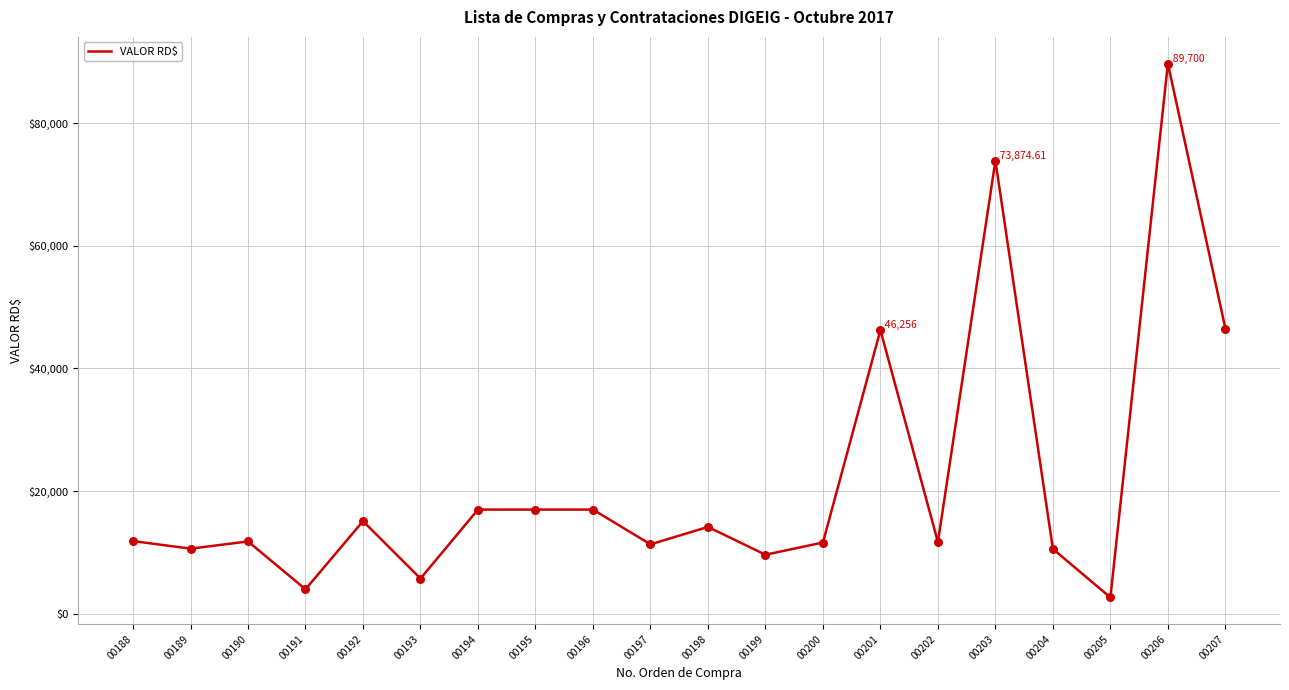

Between 00204 and 00195, which is larger?

00195